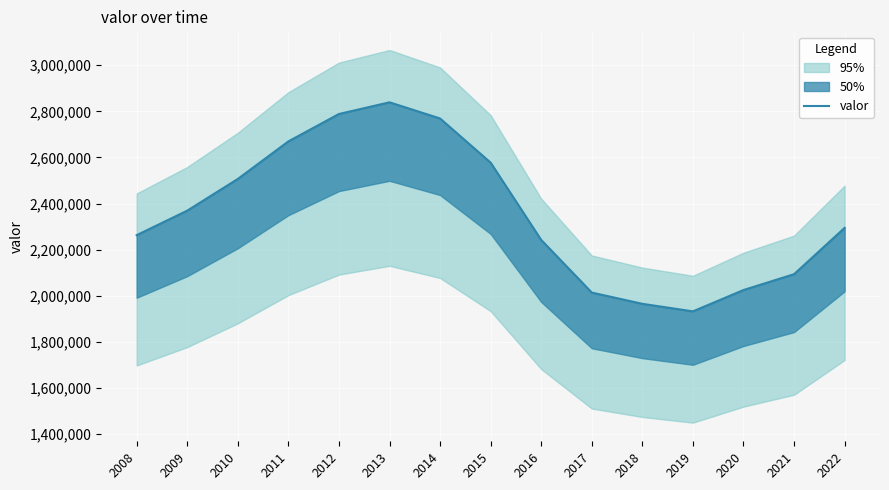

What is the smallest value displayed?

1931948